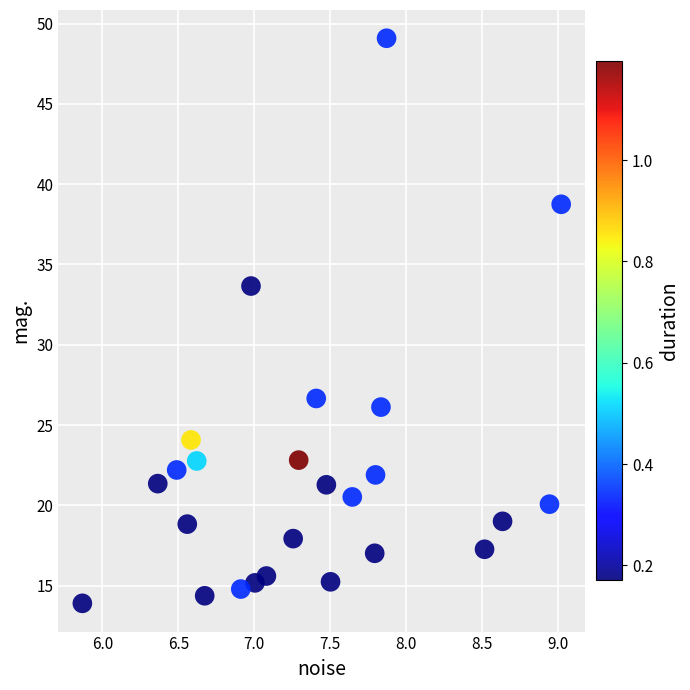

What is the range of Y values (max minus min)?

35.2